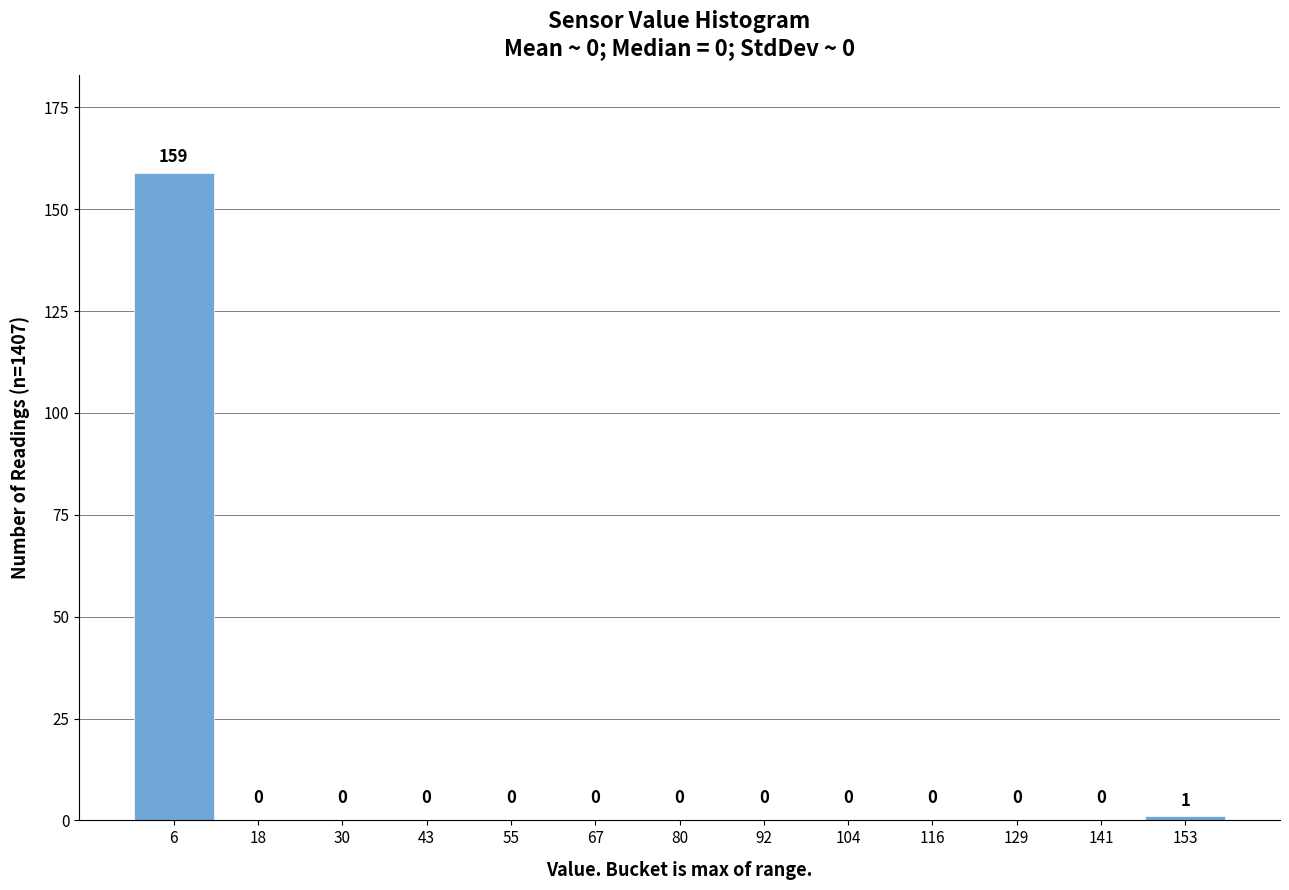

How tall is the bar that spans 148 to 160 on the x-axis? The bar edges are not printed on the chart, so give them approximately, as read against the axis.

1